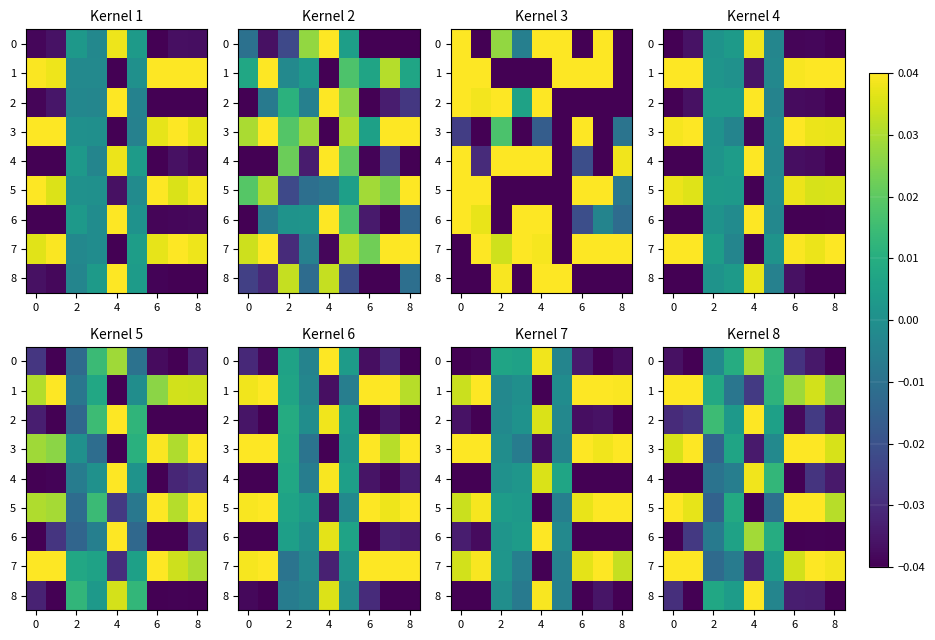

What is the difference between the second highest and second lowest values in the row_4 series?

0.1